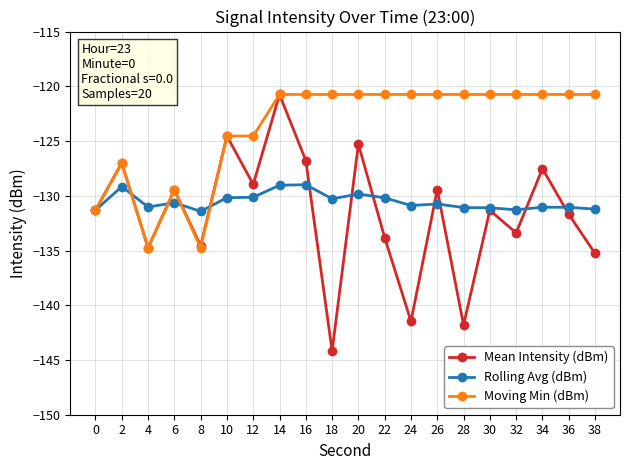

At which category does Moving Min (dBm) reach its first local peak?

2